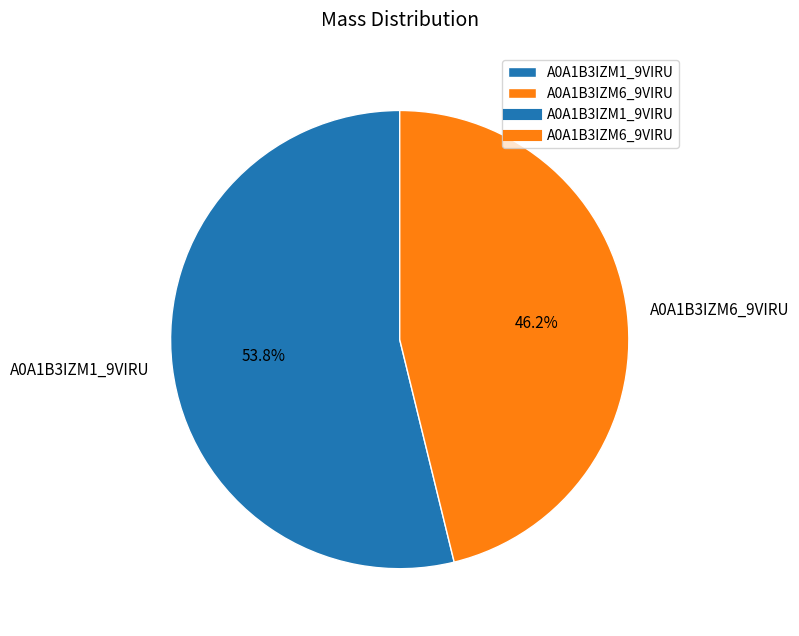

To the nearest percent, what percentage of the pie is A0A1B3IZM6_9VIRU?

46%